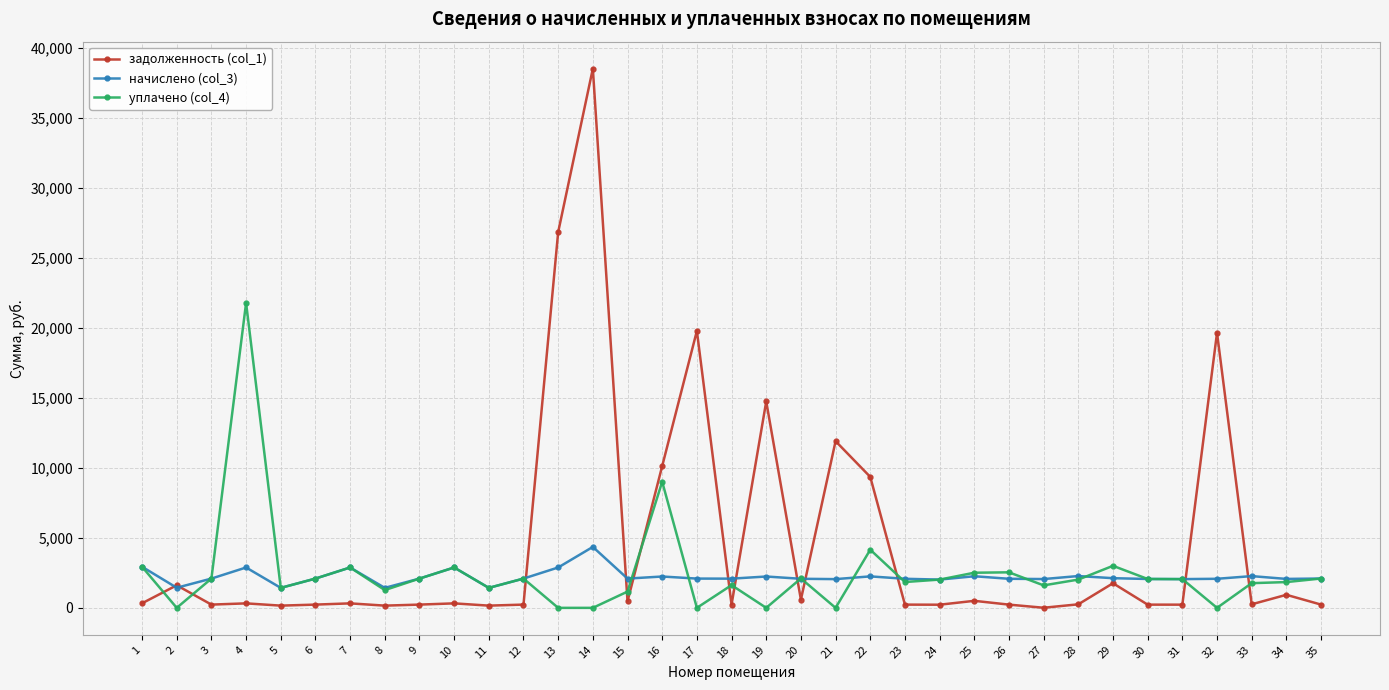

What is the value of the задолженность (col_1) point at the 14th from the left?

38493.4